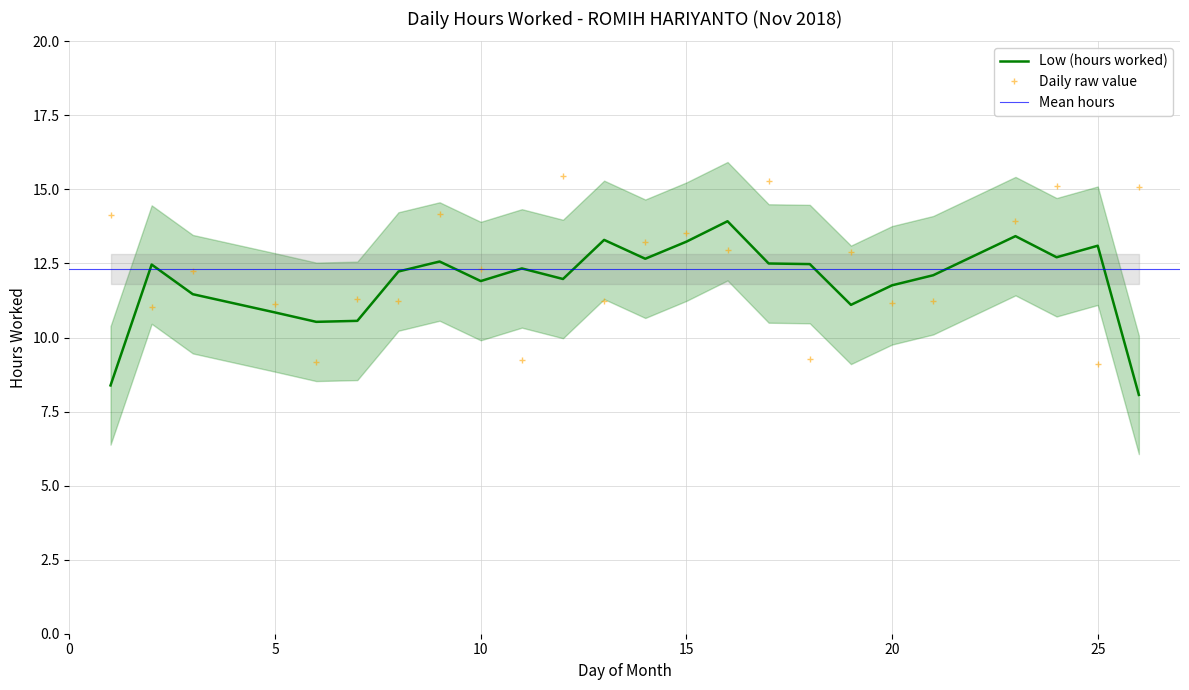

Where does the data first go above 12?

1